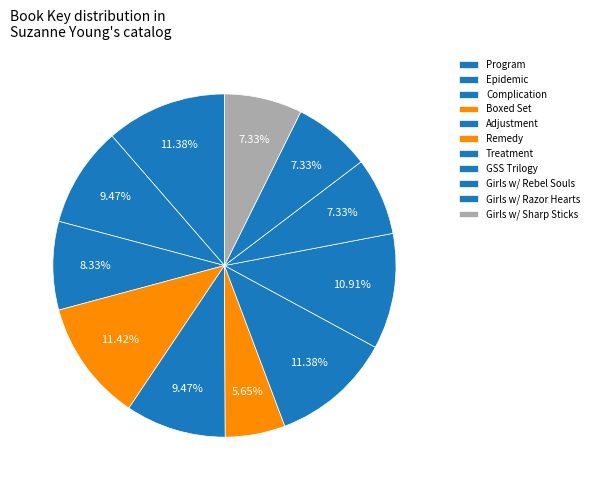

The Remedy slice represents 19% of the pie. True or false?

False